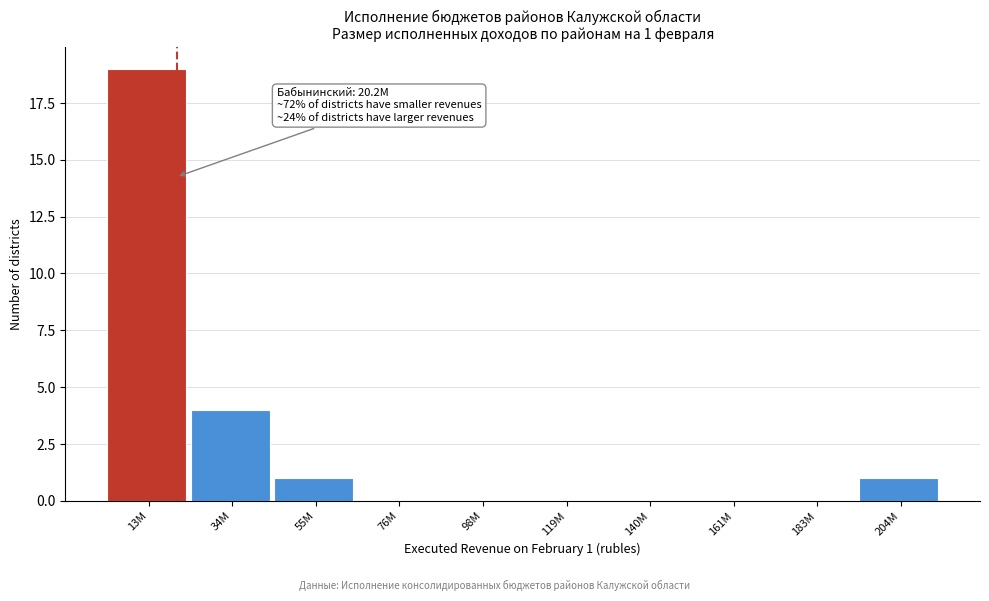

Reading right to left, what are all the values shown in this chart?

204M=1	183M=0	161M=0	140M=0	119M=0	98M=0	76M=0	55M=1	34M=4	13M=19